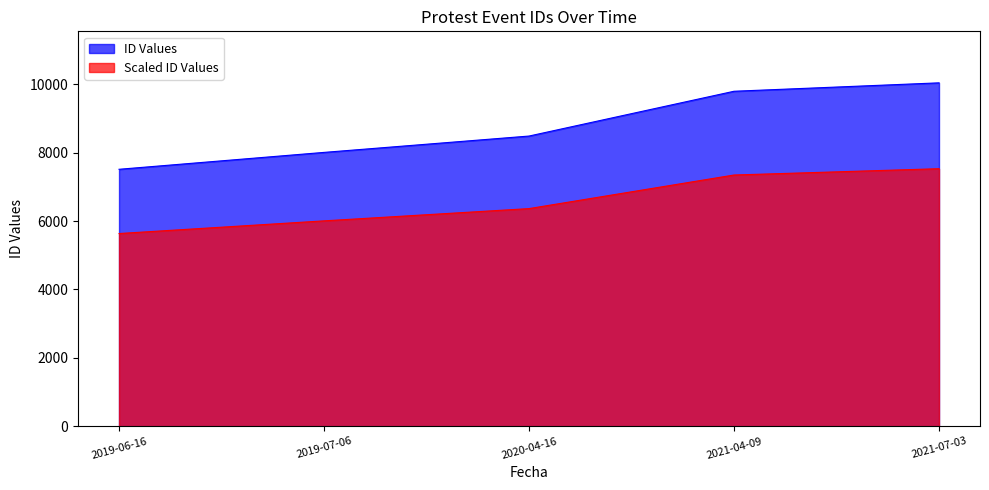

True or false: the data has more than 2 interior local peaks.

False